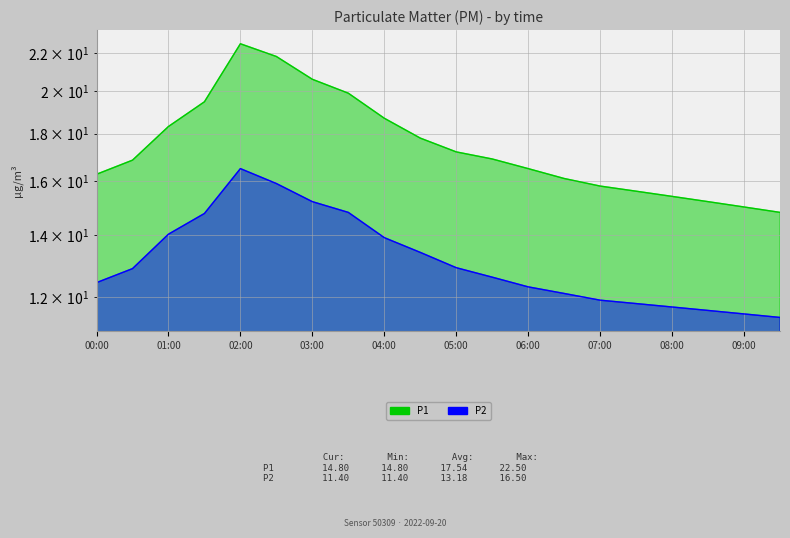

Which series has the largest total across all categories?

P1